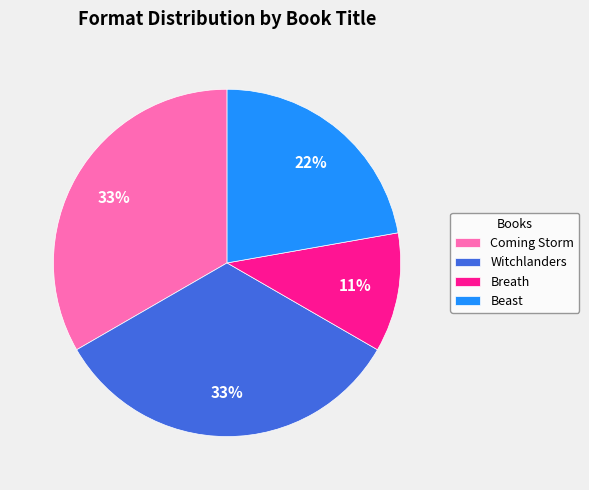

Does any single category account for the majority?

No